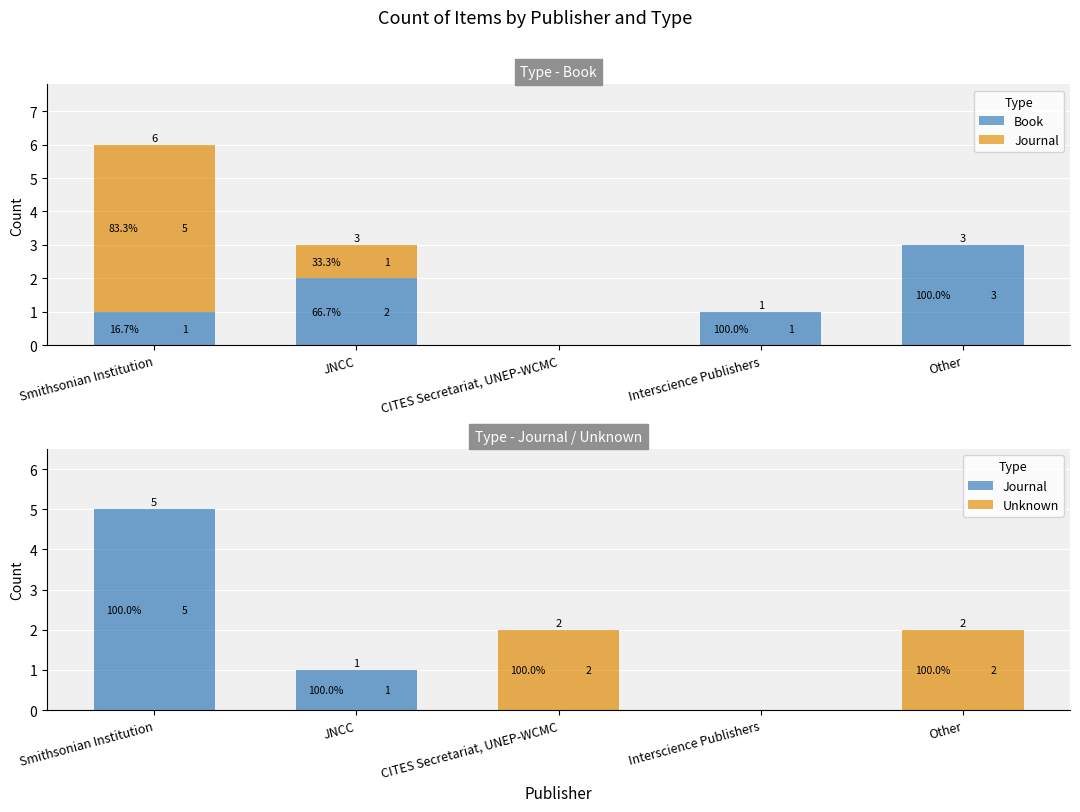

Reading left to right, transcribe all the data shown in this chart.

Book: 1	2	0	1	3
Journal: 5	1	0	0	0
Unknown: 0	0	2	0	2